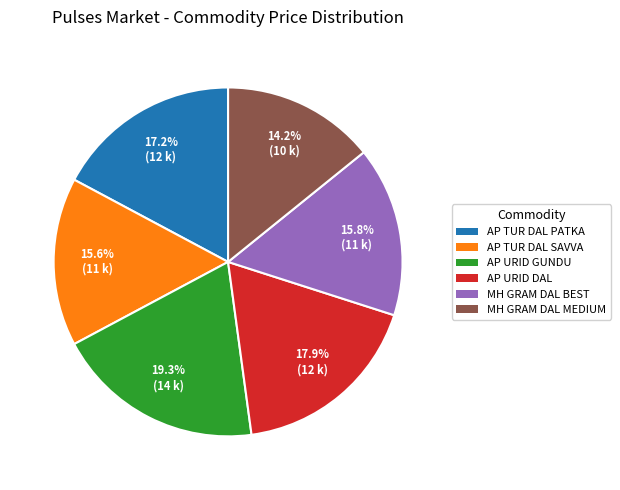

Is there a majority slice in this chart?

No